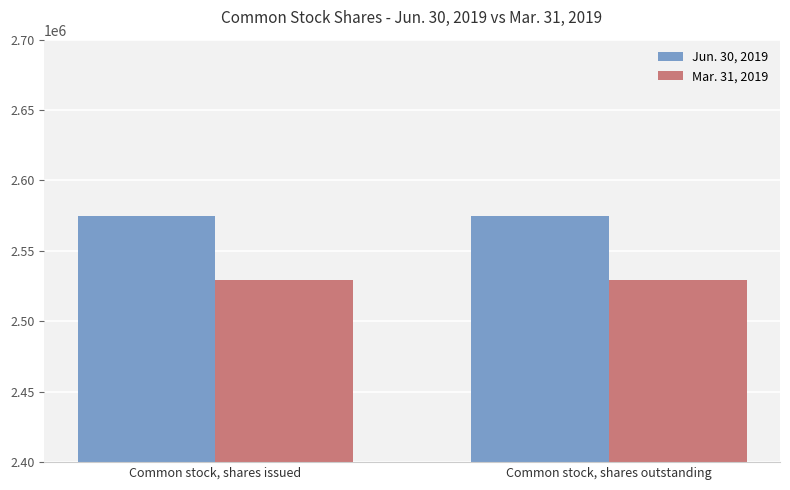

Reading right to left, list all the values displayed in this chart.

Jun. 30, 2019: Common stock, shares outstanding=2574480	Common stock, shares issued=2574480
Mar. 31, 2019: Common stock, shares outstanding=2529680	Common stock, shares issued=2529680